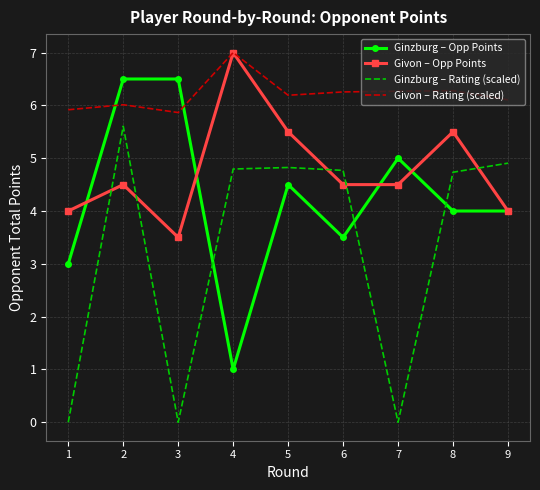

What is the total value across all series at 6?

19.0